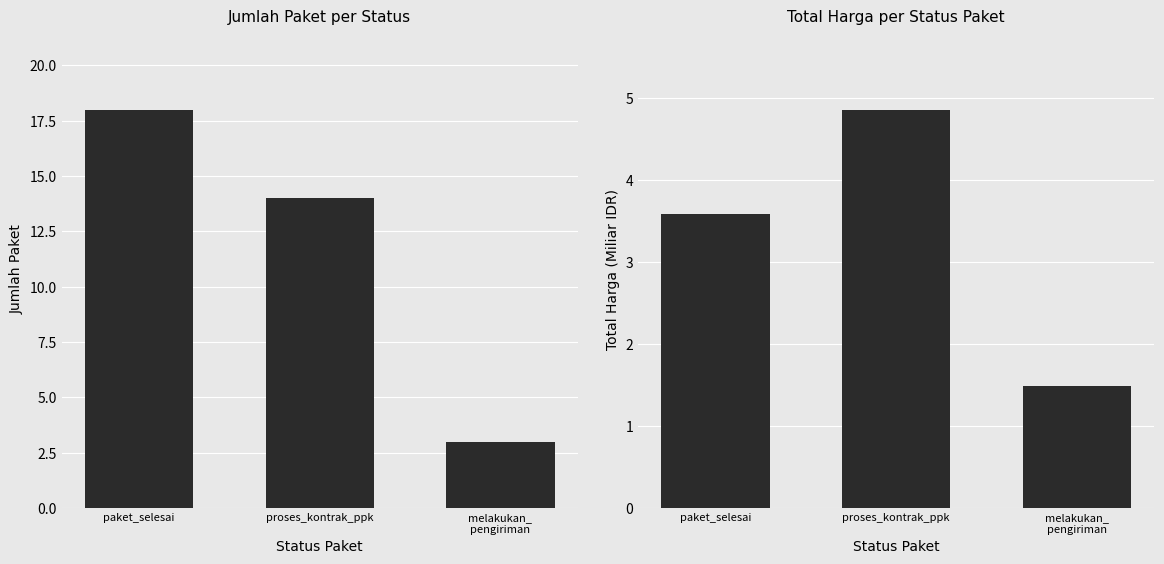

What is the value of the Jumlah Paket bar at the 3rd from the left?

3.0